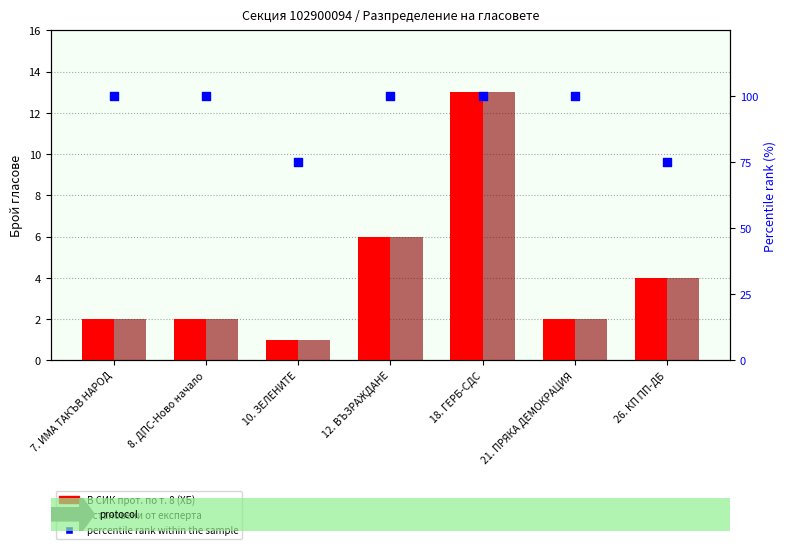

Which series has the largest Y range (max minus min)?

percentile rank within the sample